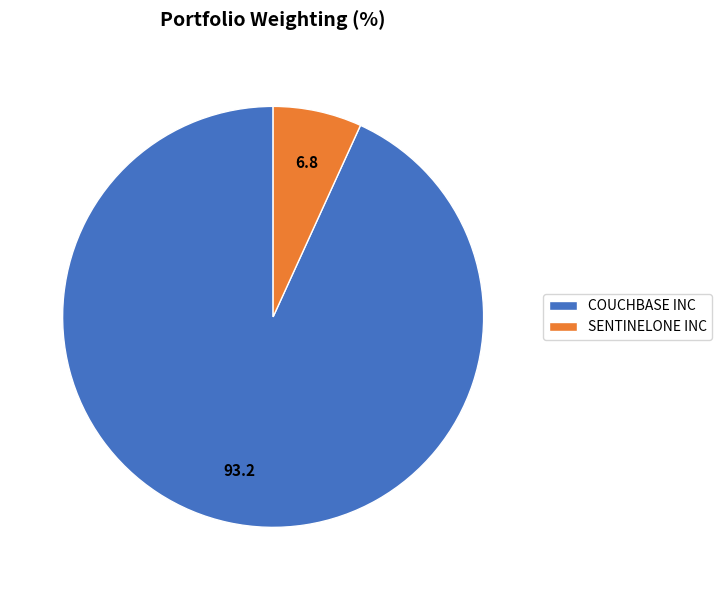

Is it true that SENTINELONE INC is 1% of the pie?

False